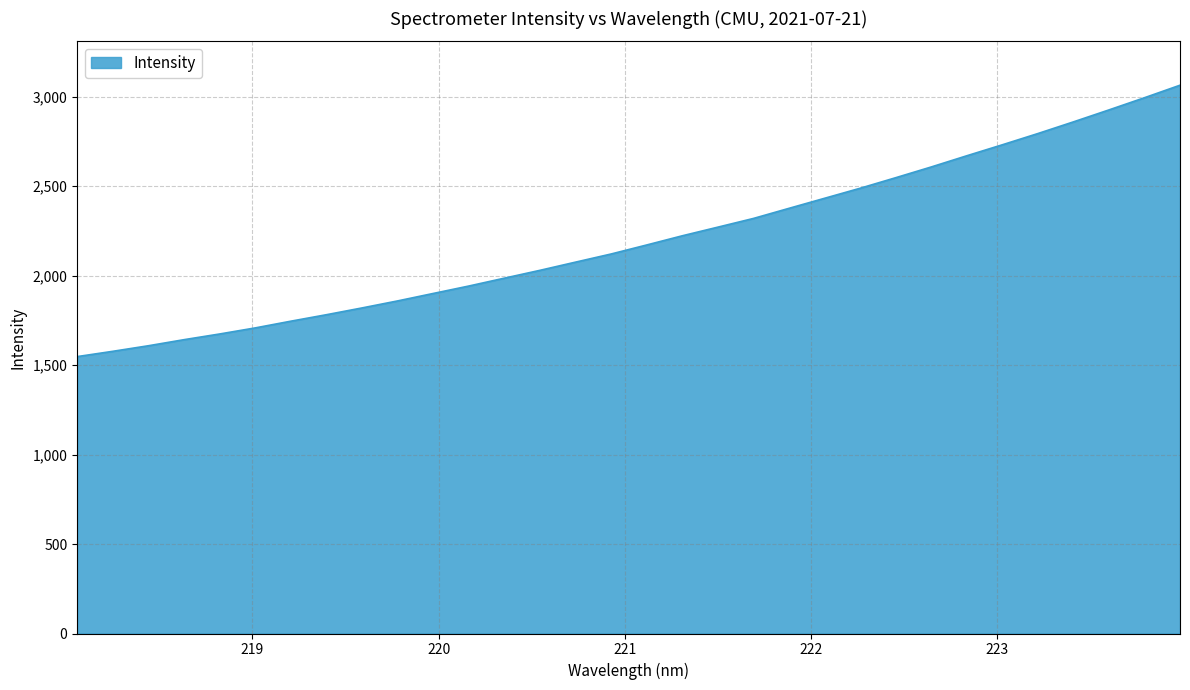

Count the number of categories in the chart.

32